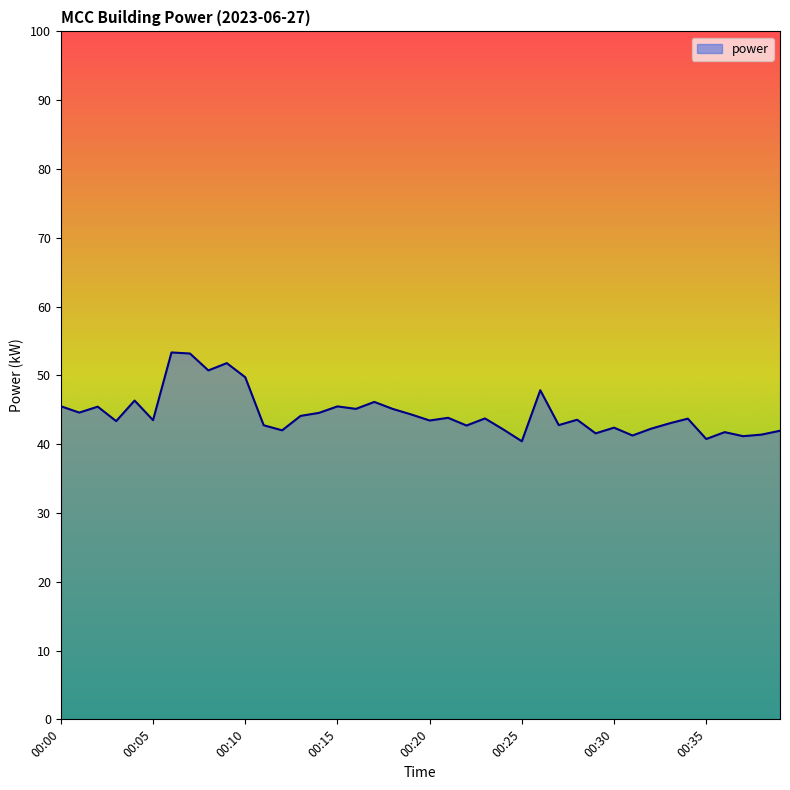

What is the difference between the maximum and minimum values?

12.9